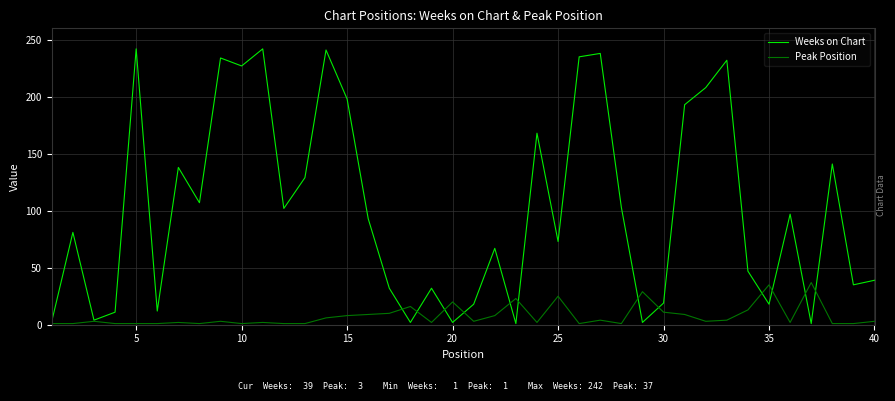

True or false: Weeks on Chart and Peak Position intersect in this chart.

True